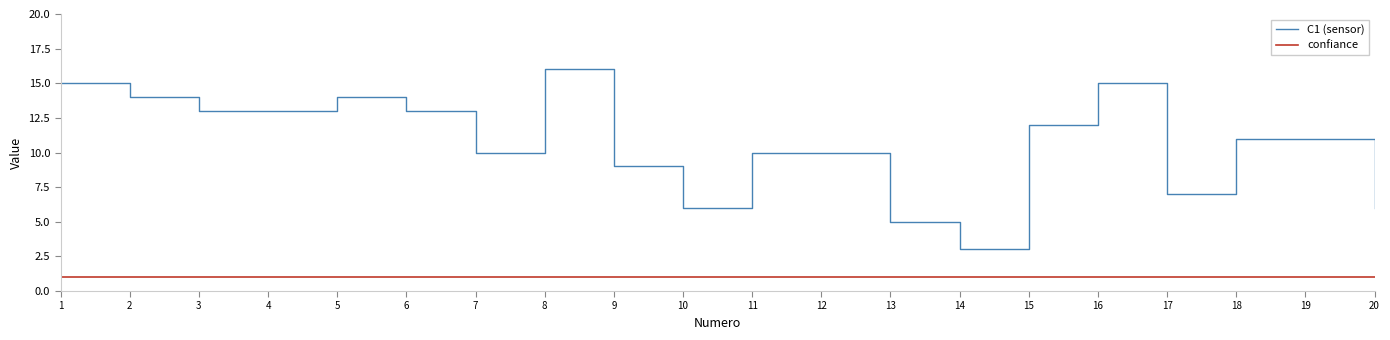

Which series has the largest total across all categories?

C1 (sensor)